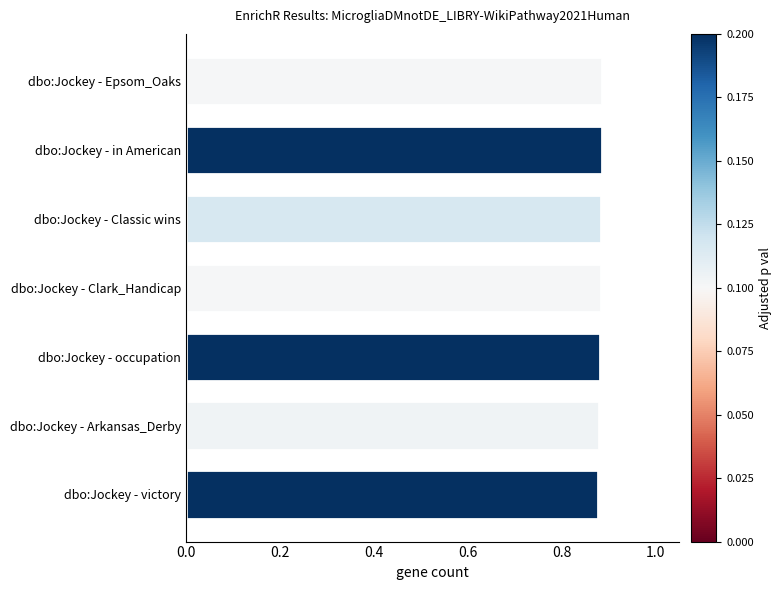

The value at dbo:Jockey - Clark_Handicap is 1.2. True or false?

False